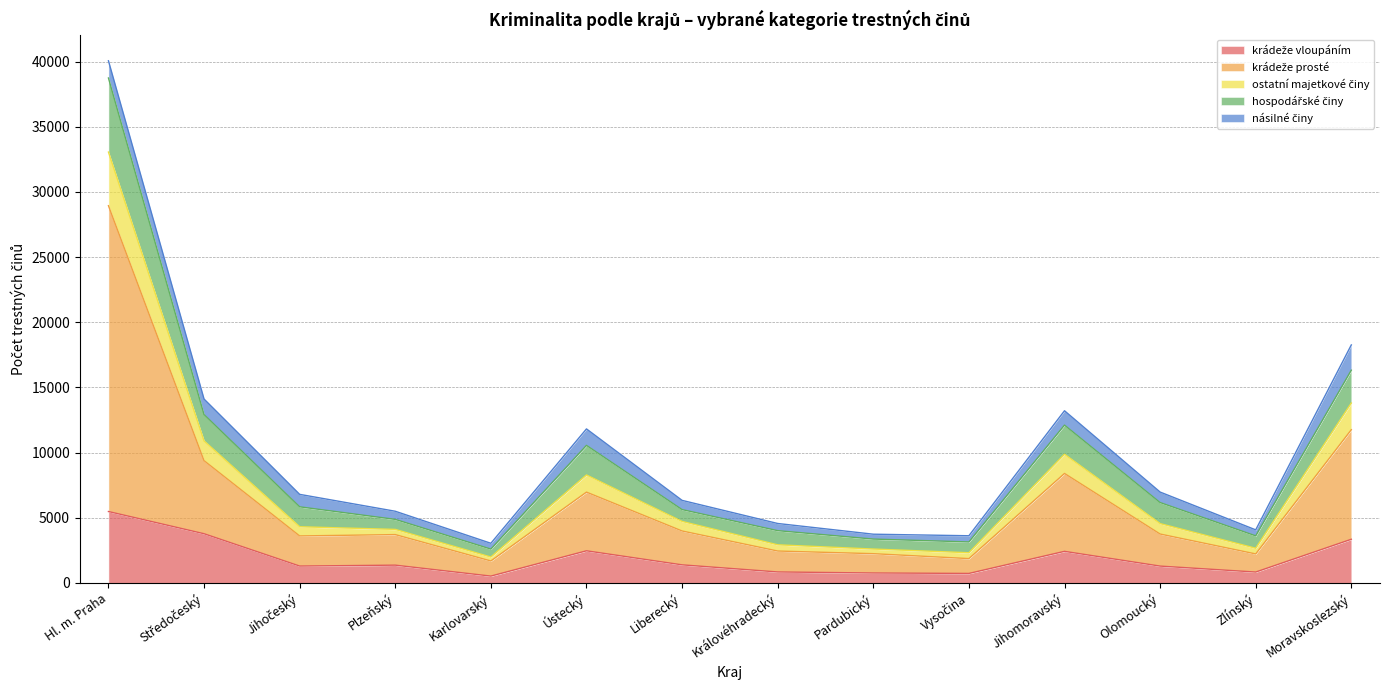

At which category is the sum across all series the highest?

Hl. m. Praha